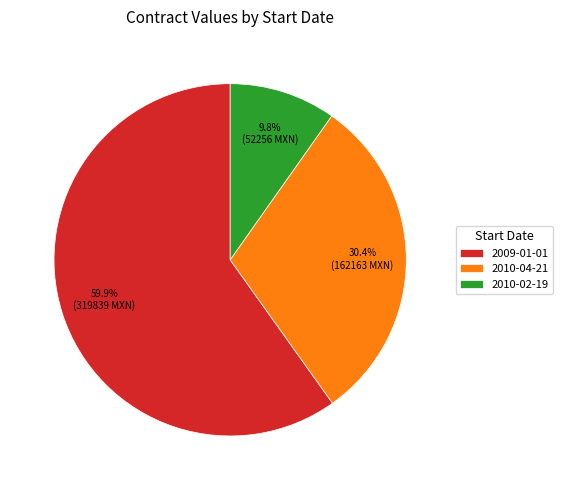

Rank the categories by value from highest to lowest.

2009-01-01, 2010-04-21, 2010-02-19